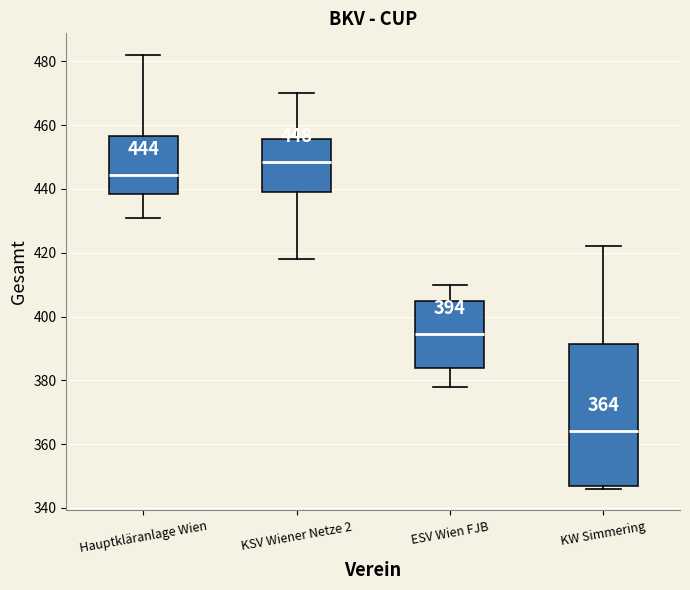

Which box's median line is the lowest?

KW Simmering